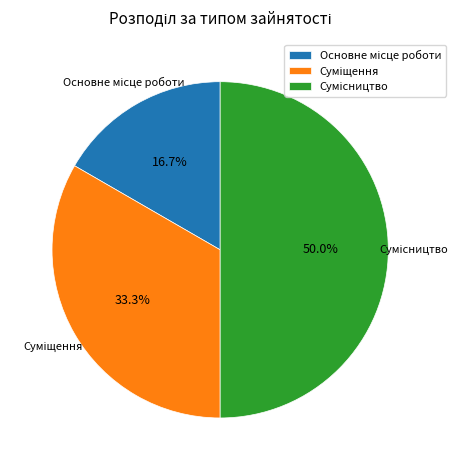

What percentage is NOT represented by Основне місце роботи?

83.3%